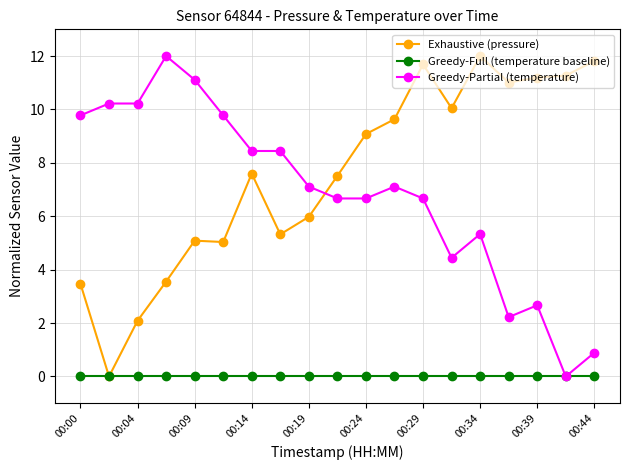

What is the value of the Greedy-Partial (temperature) point at the 15th from the left?

5.3